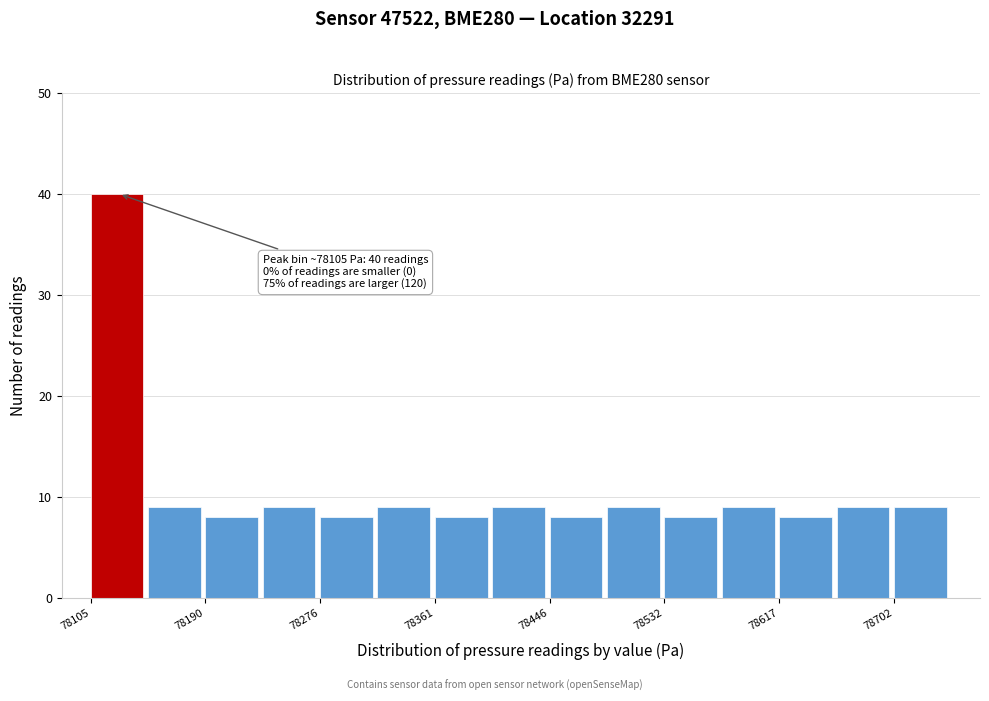

Which range on the x-axis has the tallest bar?

78110 to 78150